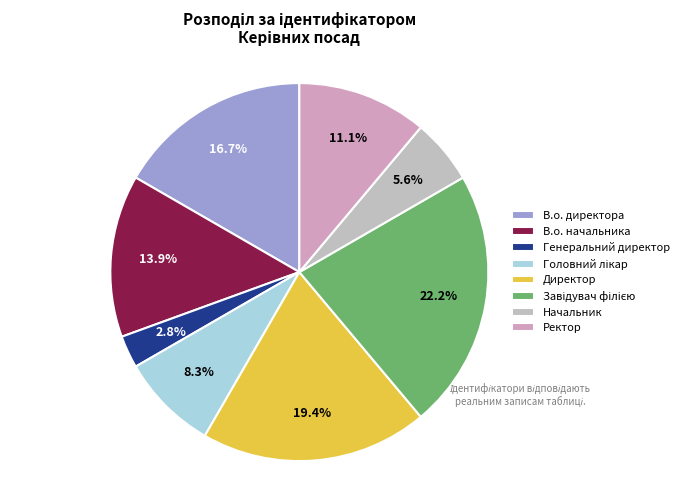

Count the number of slices in the pie.

8